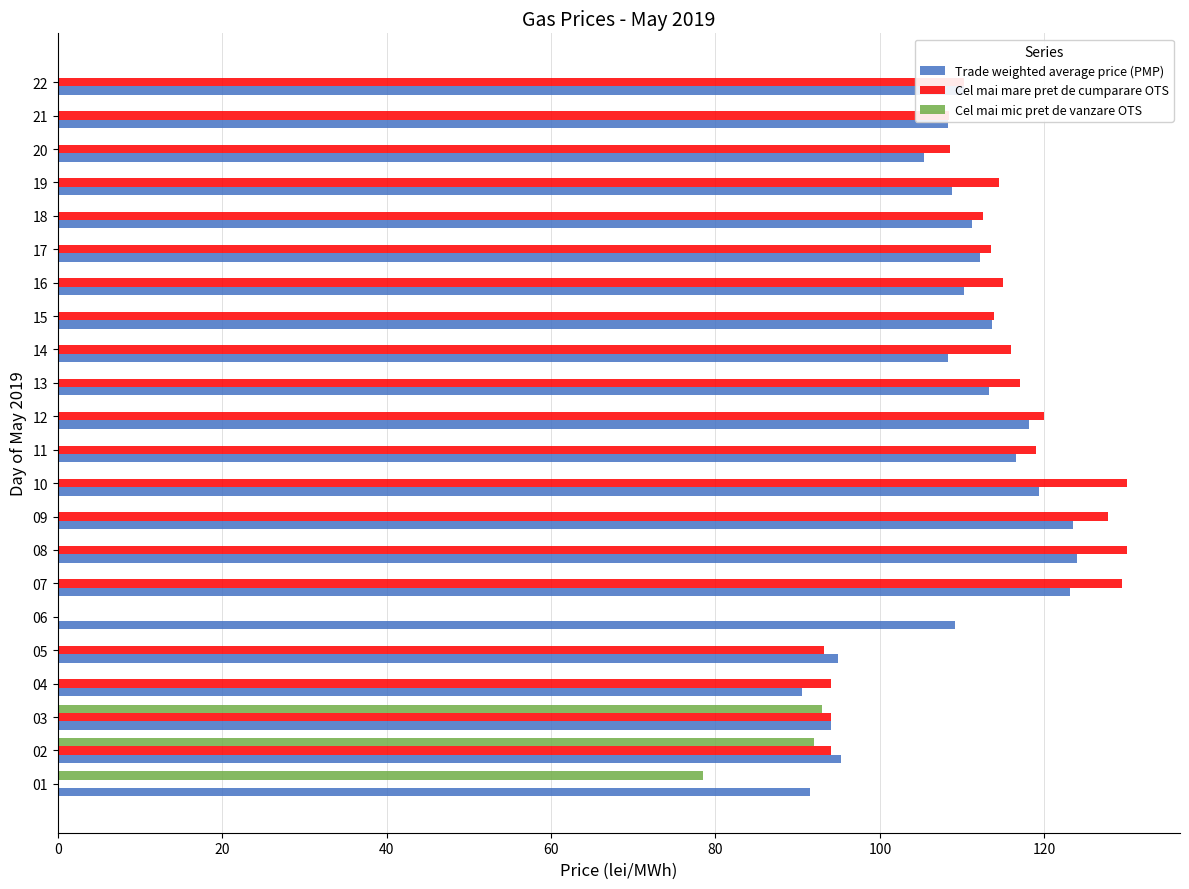

What is the greatest value displayed?

130.0